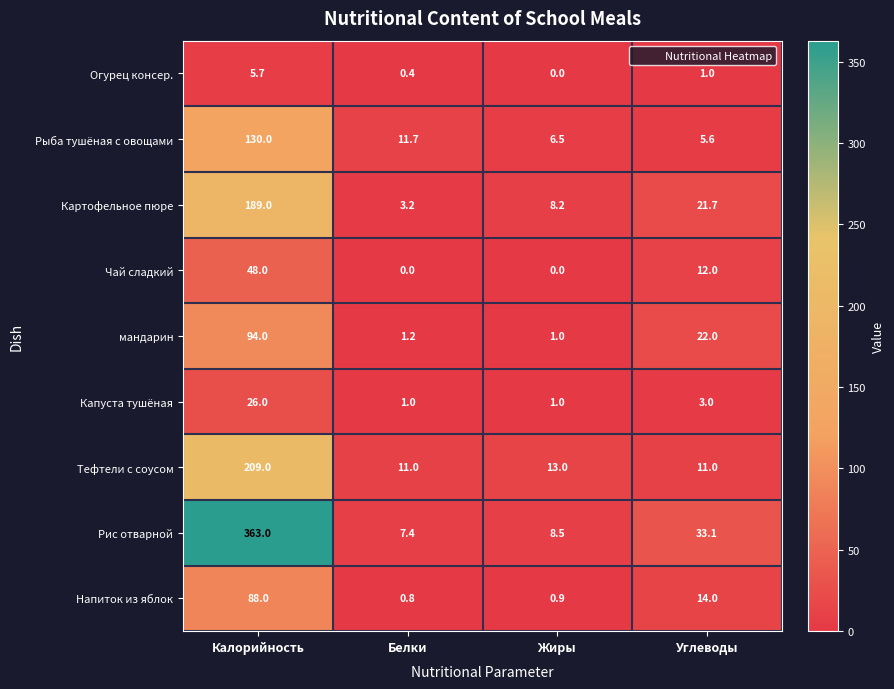

Count the number of data series in this chart.

9